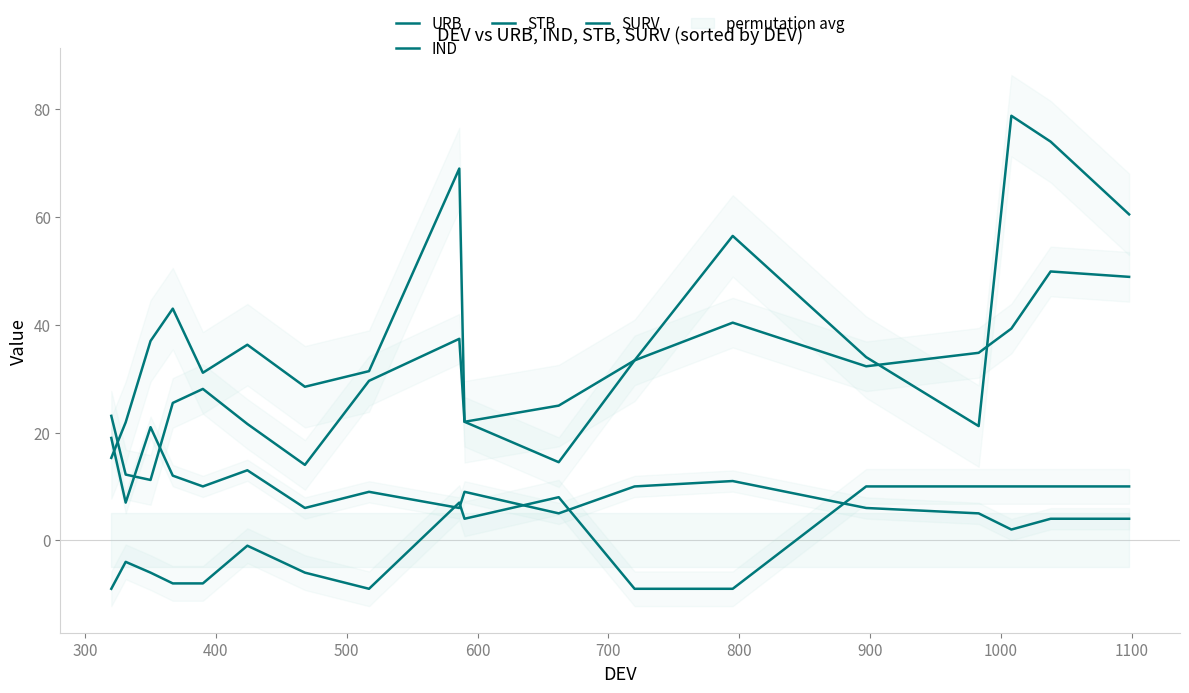

True or false: URB and SURV intersect in this chart.

False